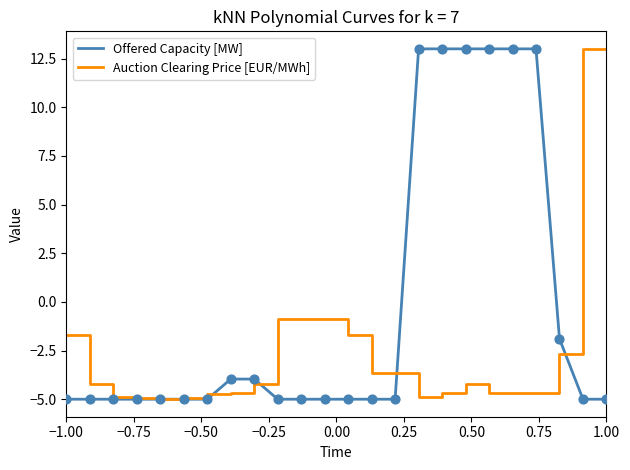

What is the smallest value displayed?

-5.0